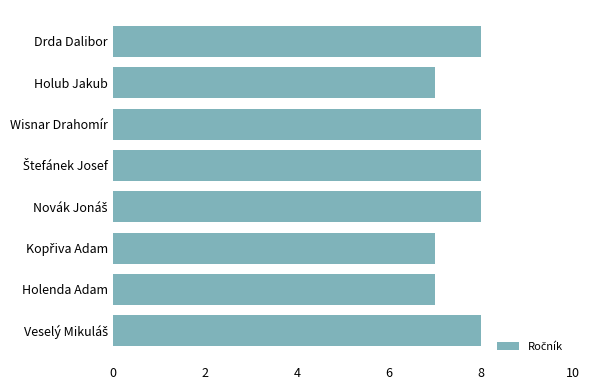

What is the maximum value shown in the chart?

8